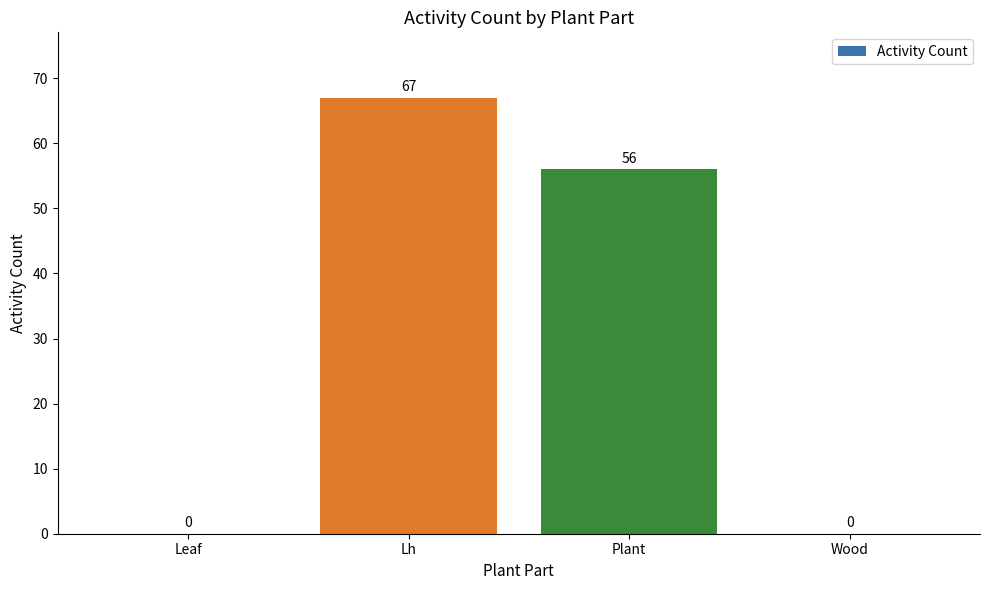

Where is the data nearest to the value 33?

Plant